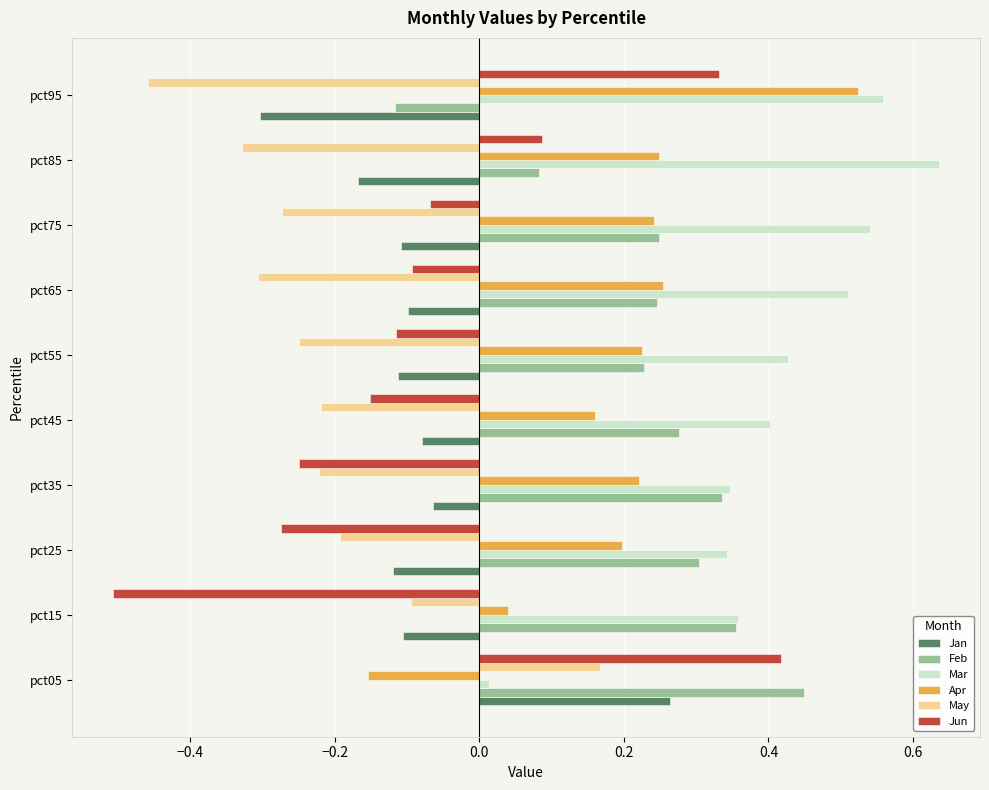

The value of May at pct55 is -0.2. True or false?

True